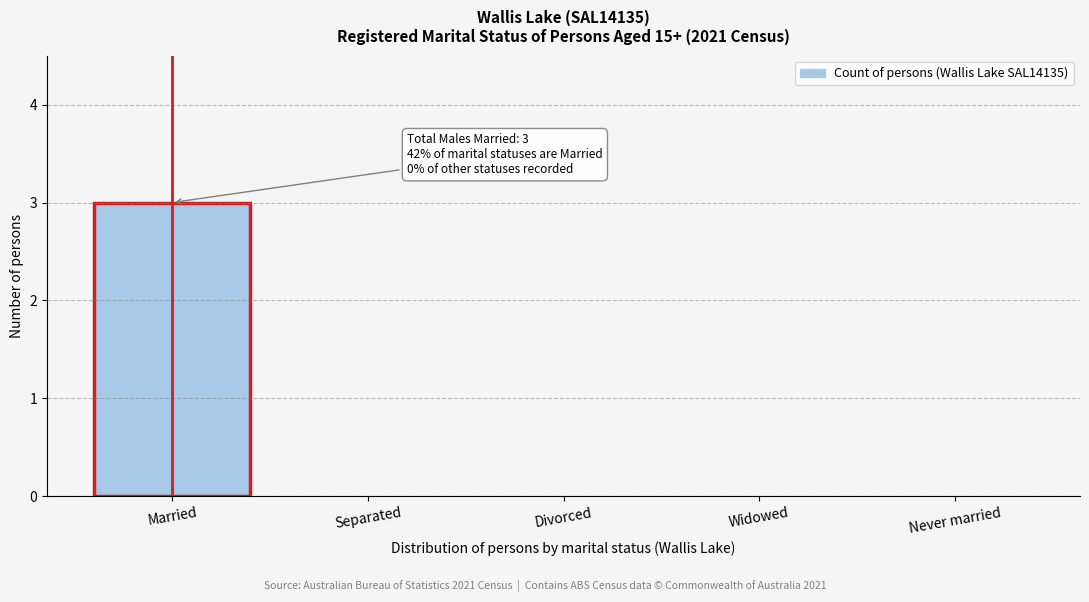

Reading left to right, transcribe all the data shown in this chart.

Married=3	Separated=0	Divorced=0	Widowed=0	Never married=0